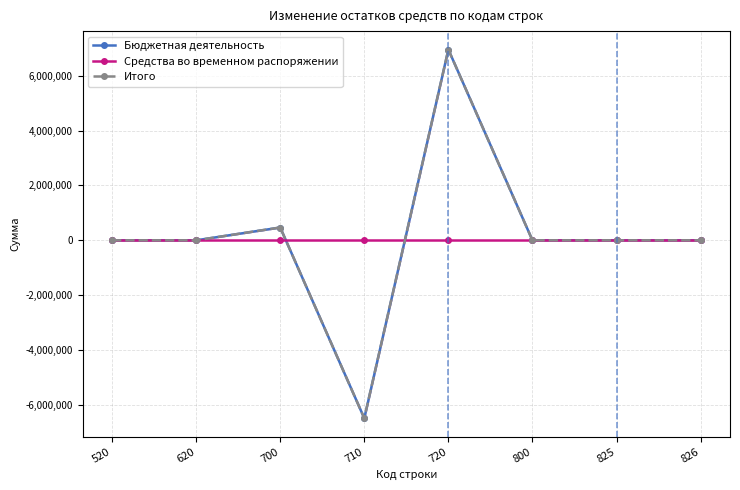

True or false: Итого and Бюджетная деятельность intersect in this chart.

False